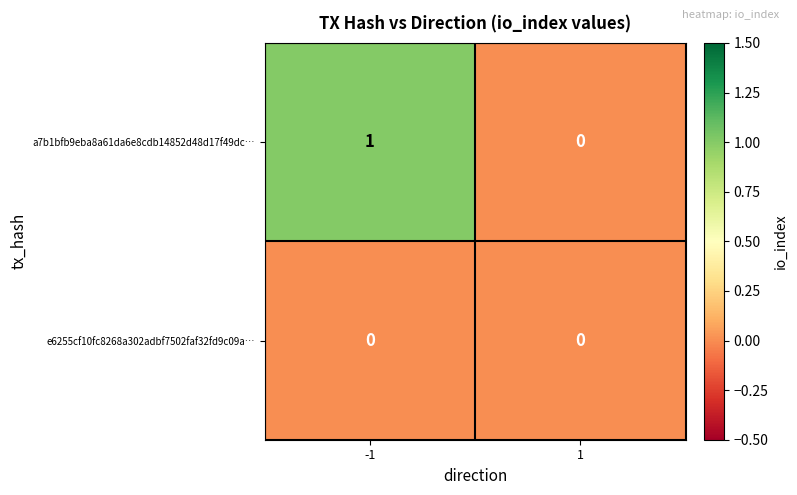

List the series in order of their overall mean, lowest first.

e6255cf10fc8268a302adbf7502faf32fd9c09a…, a7b1bfb9eba8a61da6e8cdb14852d48d17f49dc…